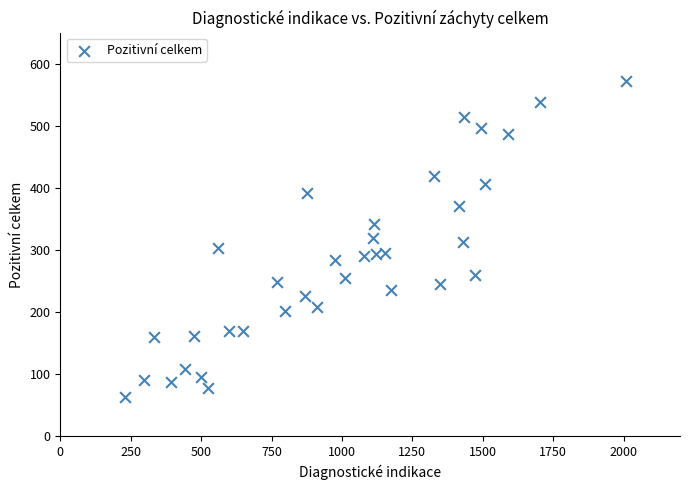

What is the range of X values (max minus min)?

1778